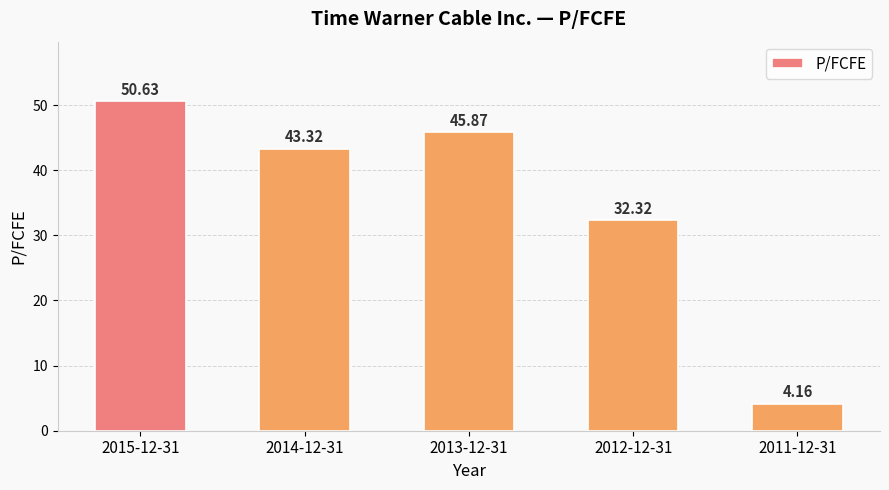

Is it true that the value at 2014-12-31 is 18.5?

False